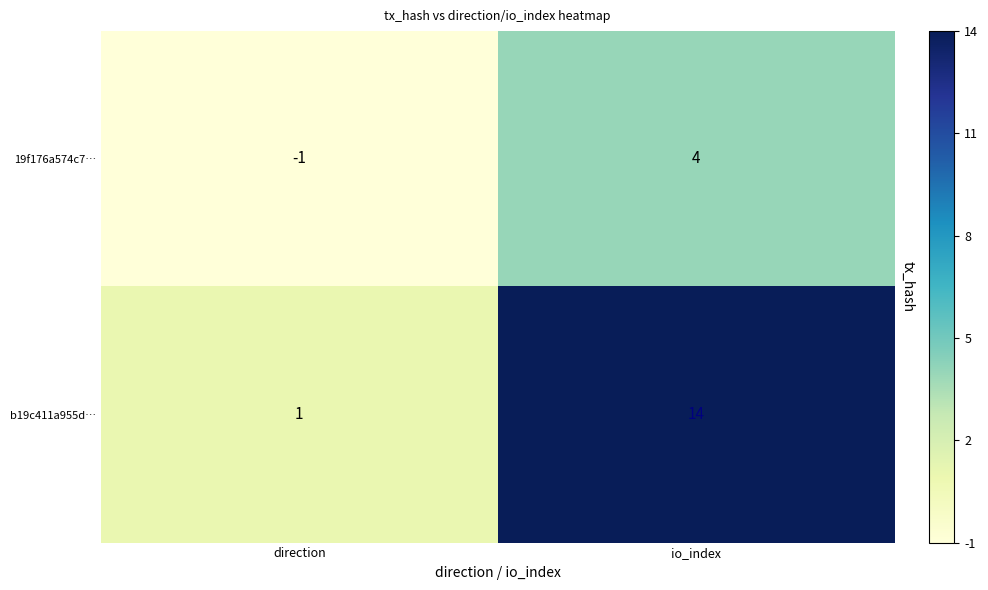

Which label corresponds to the largest value in the chart?

io_index